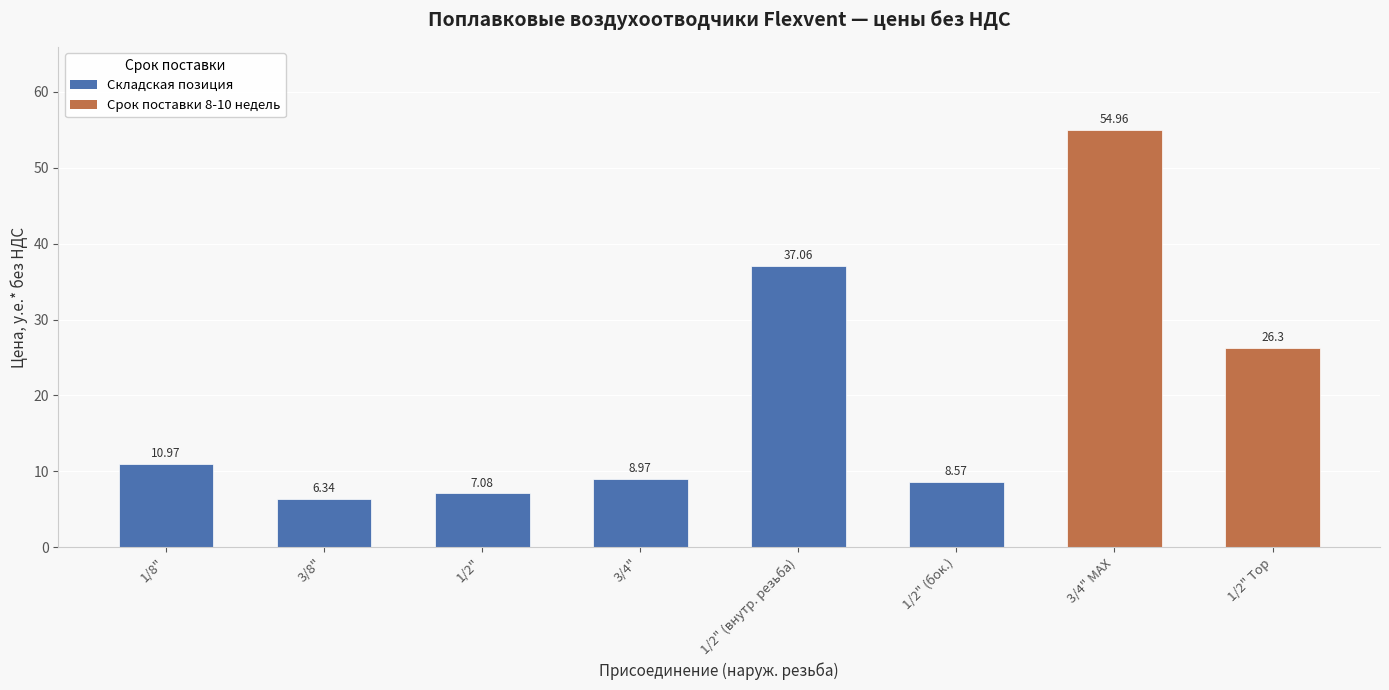

What is the label of the 4th bar from the right?

1/2" (внутр. резьба)